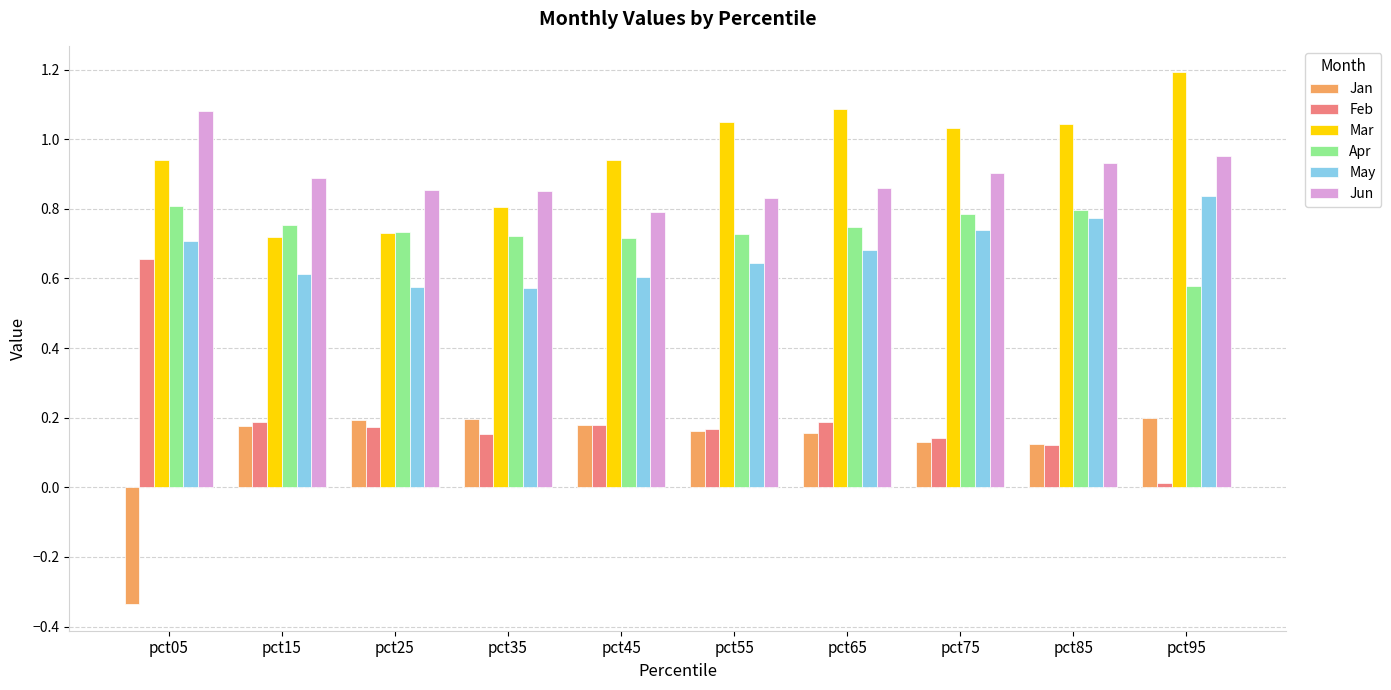

What are all the series names shown in the legend?

Jan, Feb, Mar, Apr, May, Jun